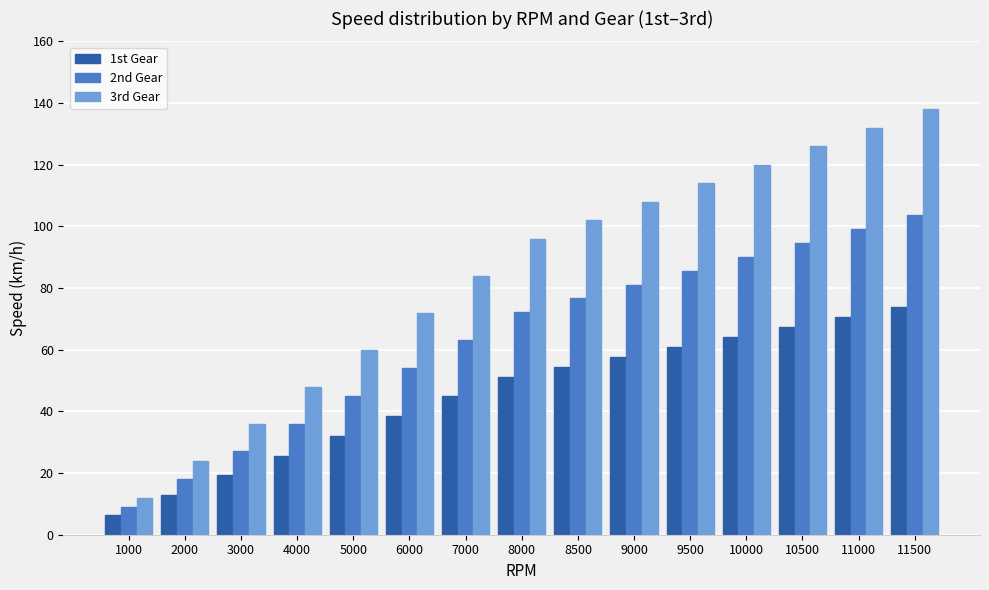

List the series in order of their overall mean, lowest first.

1st Gear, 2nd Gear, 3rd Gear